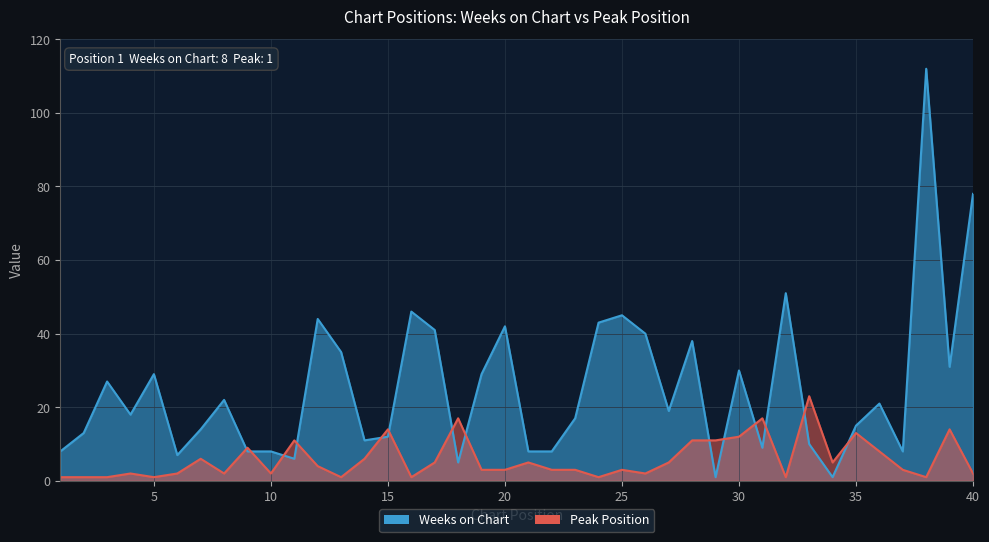

Which label corresponds to the largest value in the chart?

38